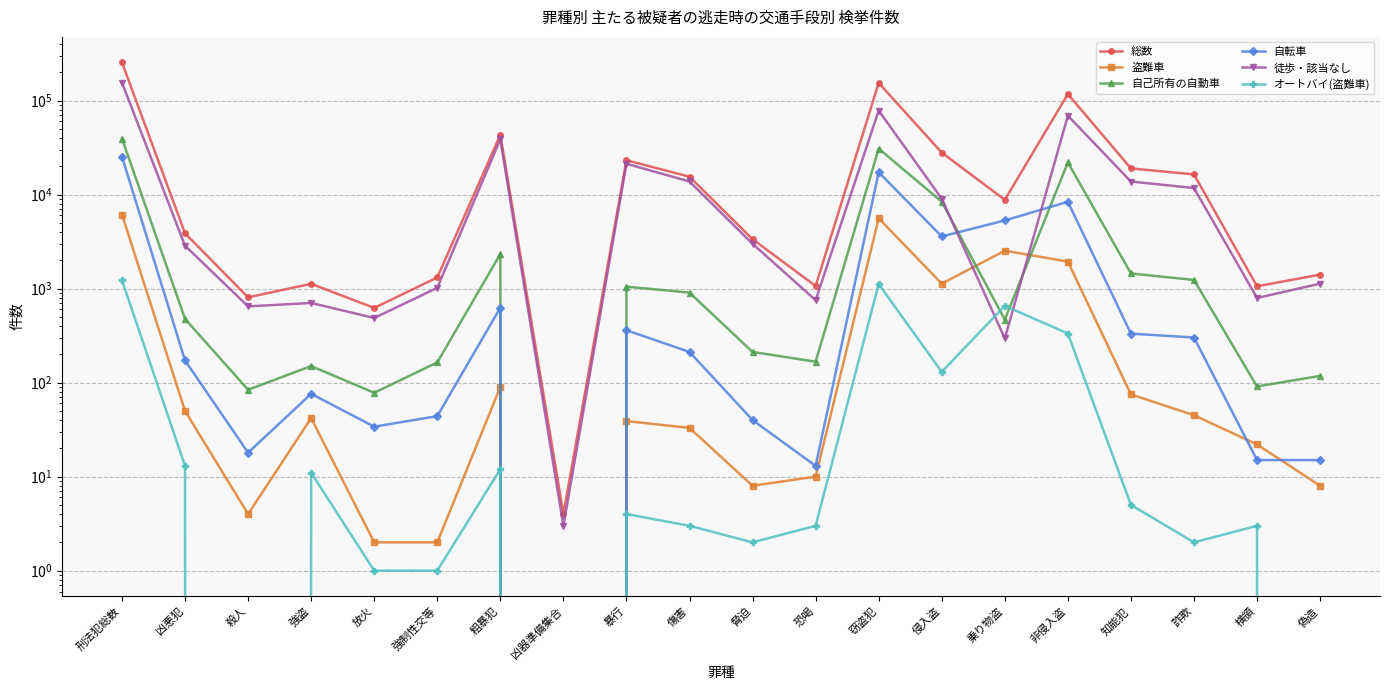

Reading right to left, extract all data points from this chart.

総数: 偽造=1410	横領=1058	詐欺=16414	知能犯=18997	非侵入盗=117448	乗り物盗=8797	侵入盗=27982	窃盗犯=154227	恐喝=1066	脅迫=3354	傷害=15503	暴行=23200	凶器準備集合=4	粗暴犯=43127	強制性交等=1315	放火=623	強盗=1125	殺人=808	凶悪犯=3871	刑法犯総数=255500
盗難車: 偽造=8	横領=22	詐欺=45	知能犯=75	非侵入盗=1938	乗り物盗=2531	侵入盗=1130	窃盗犯=5599	恐喝=10	脅迫=8	傷害=33	暴行=39	凶器準備集合=0	粗暴犯=90	強制性交等=2	放火=2	強盗=42	殺人=4	凶悪犯=50	刑法犯総数=6132
自己所有の自動車: 偽造=118	横領=91	詐欺=1236	知能犯=1450	非侵入盗=21981	乗り物盗=468	侵入盗=8398	窃盗犯=30847	恐喝=167	脅迫=212	傷害=907	暴行=1050	凶器準備集合=0	粗暴犯=2336	強制性交等=164	放火=78	強盗=150	殺人=84	凶悪犯=476	刑法犯総数=39484
自転車: 偽造=15	横領=15	詐欺=302	知能犯=332	非侵入盗=8393	乗り物盗=5308	侵入盗=3592	窃盗犯=17293	恐喝=13	脅迫=40	傷害=212	暴行=361	凶器準備集合=0	粗暴犯=626	強制性交等=44	放火=34	強盗=76	殺人=18	凶悪犯=172	刑法犯総数=25351
徒歩・該当なし: 偽造=1130	横領=795	詐欺=11750	知能犯=13782	非侵入盗=69002	乗り物盗=295	侵入盗=9053	窃盗犯=78350	恐喝=753	脅迫=2997	傷害=13795	暴行=21281	凶器準備集合=3	粗暴犯=38829	強制性交等=1019	放火=487	強盗=704	殺人=647	凶悪犯=2857	刑法犯総数=155262
オートバイ(盗難車): 偽造=0	横領=3	詐欺=2	知能犯=5	非侵入盗=333	乗り物盗=656	侵入盗=130	窃盗犯=1119	恐喝=3	脅迫=2	傷害=3	暴行=4	凶器準備集合=0	粗暴犯=12	強制性交等=1	放火=1	強盗=11	殺人=0	凶悪犯=13	刑法犯総数=1225